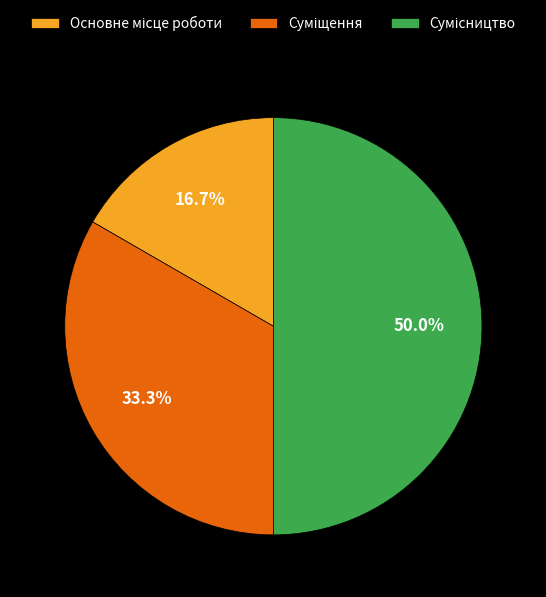

Between Основне місце роботи and Суміщення, which is larger?

Суміщення